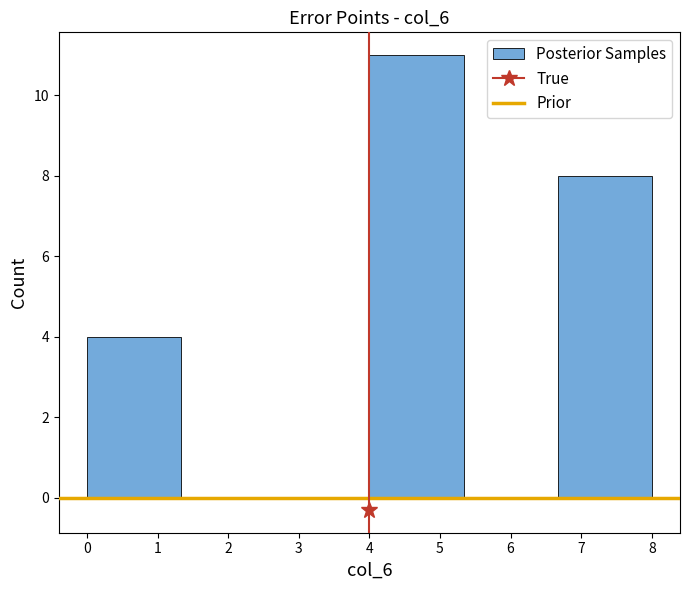

Reading left to right, transcribe this chart: for each bar, give the range it covers on the x-axis and its height. Neither the bar edges nor the heights are printed on the chart, so give them approximately, as read against the axes.

0.0 to 1.3: 4
1.3 to 2.7: 0
2.7 to 4.0: 0
4.0 to 5.3: 11
5.3 to 6.7: 0
6.7 to 8.0: 8